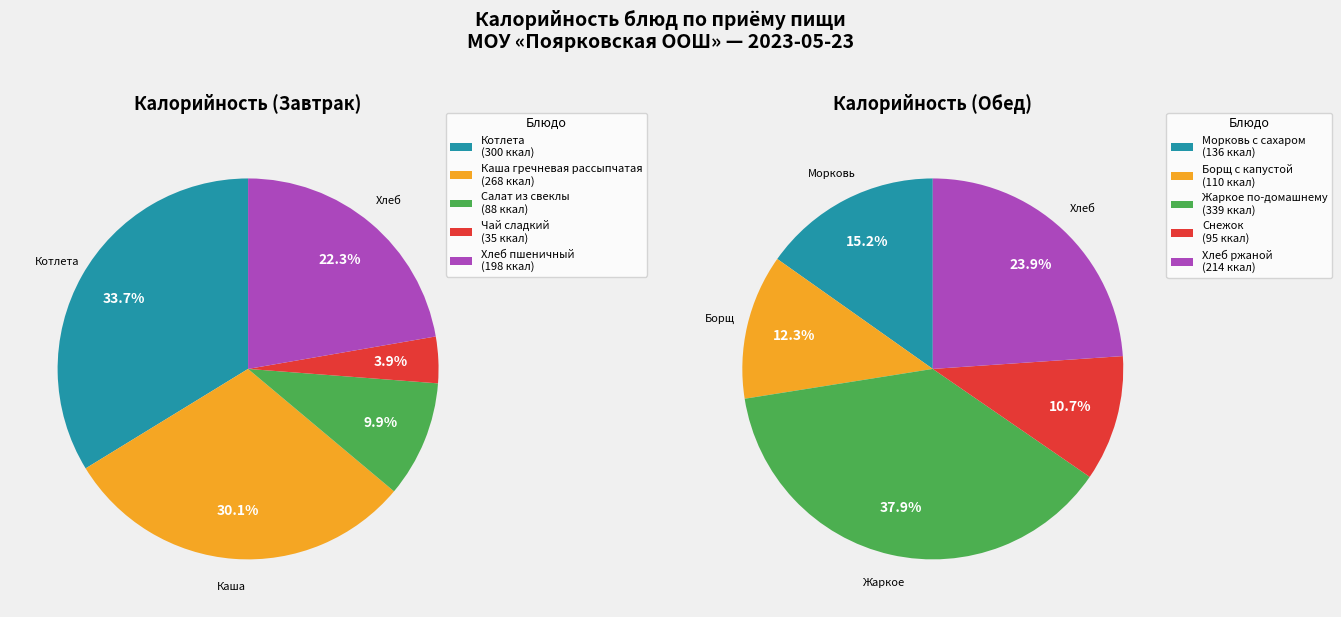

How much of the chart is everything except Чай сладкий?

98.0%